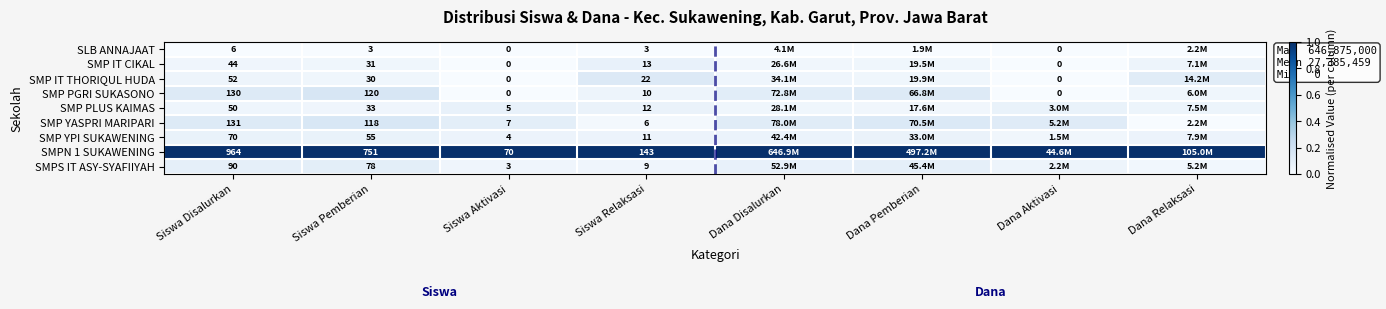

Is the value of SMP PGRI SUKASONO at Siswa Relaksasi greater than the value of SMPN 1 SUKAWENING at Siswa Relaksasi?

No